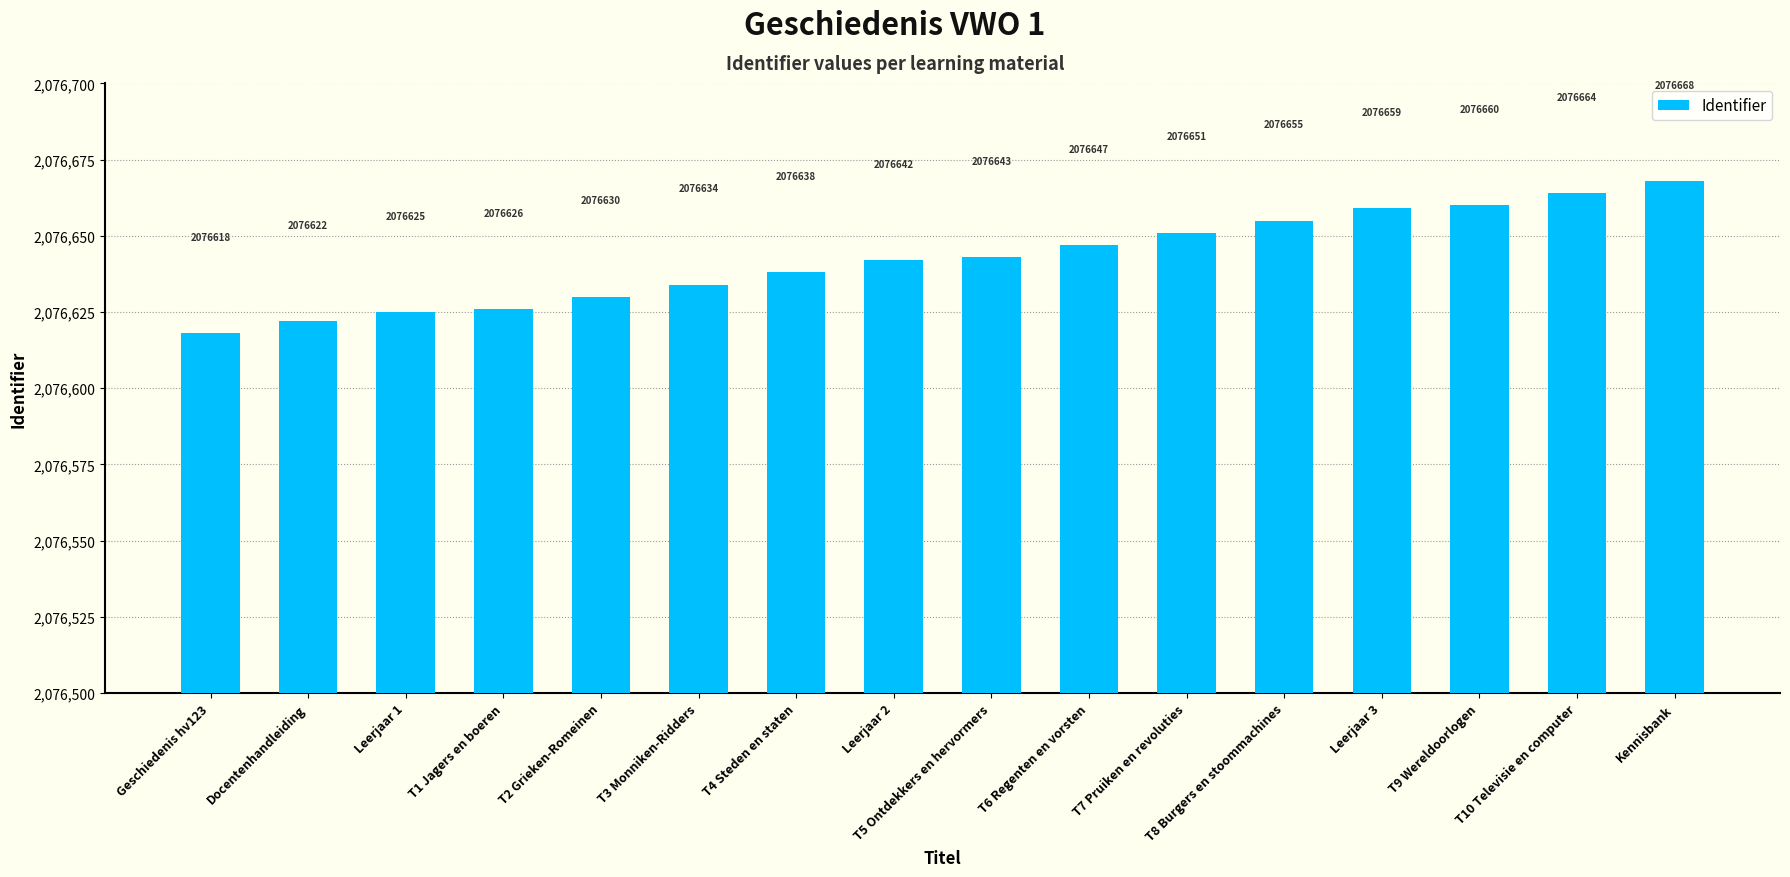

How many bars are there in total?

16